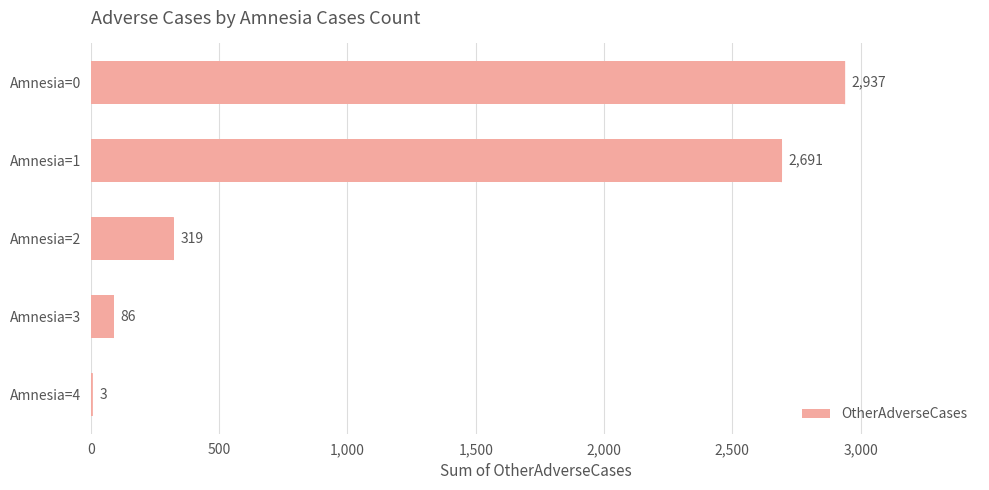

At which label is the value closest to 1470?

Amnesia=2